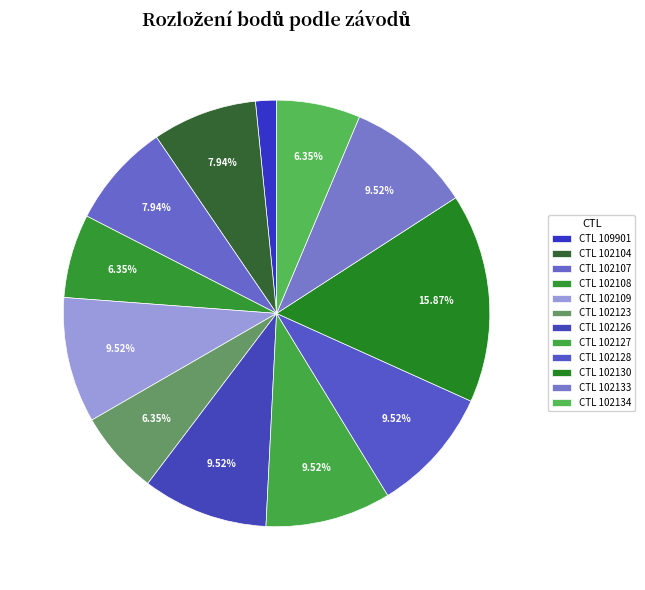

How many slices are in this pie chart?

12